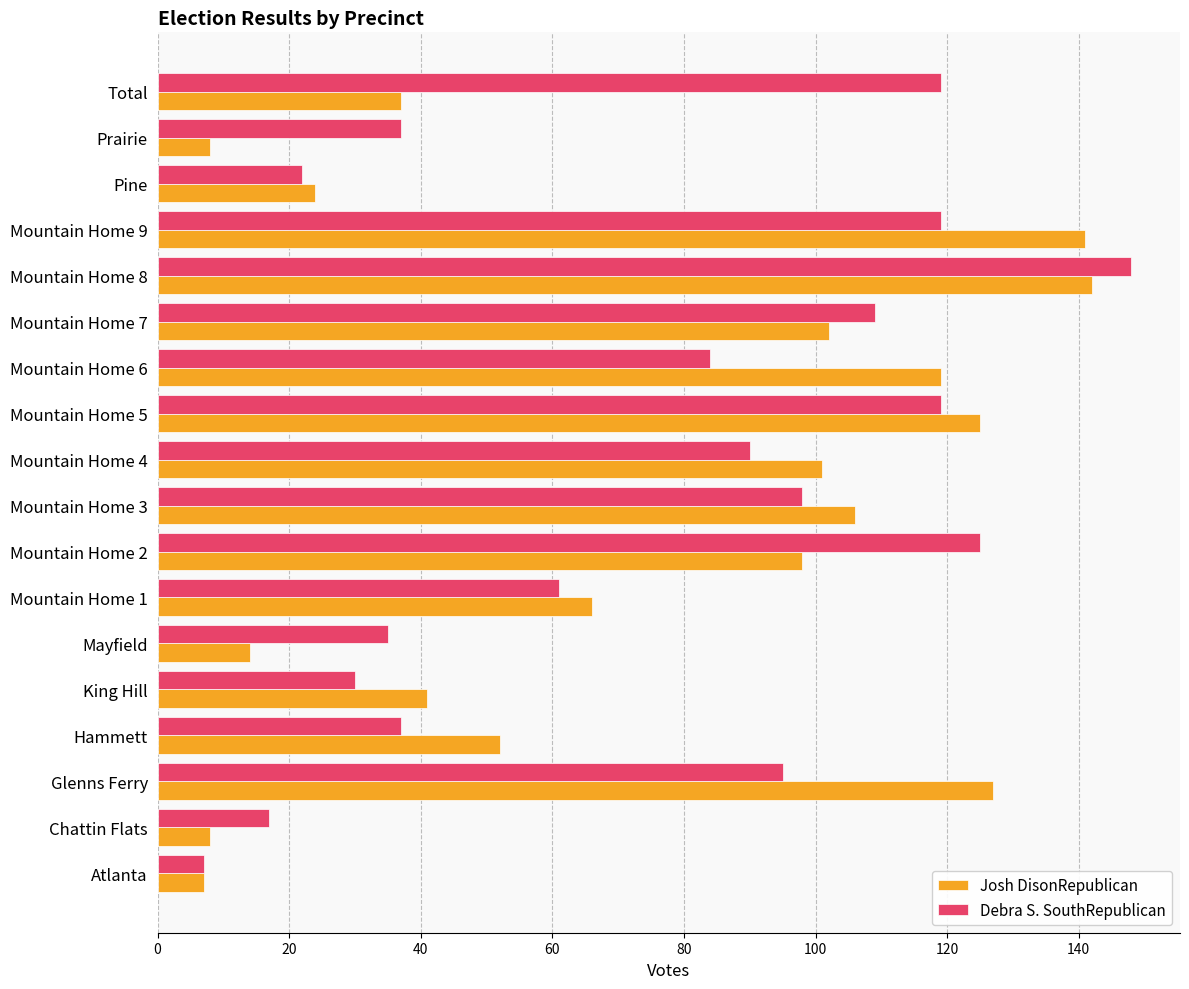

Which category has the highest value in the Debra S. SouthRepublican series?

Mountain Home 8